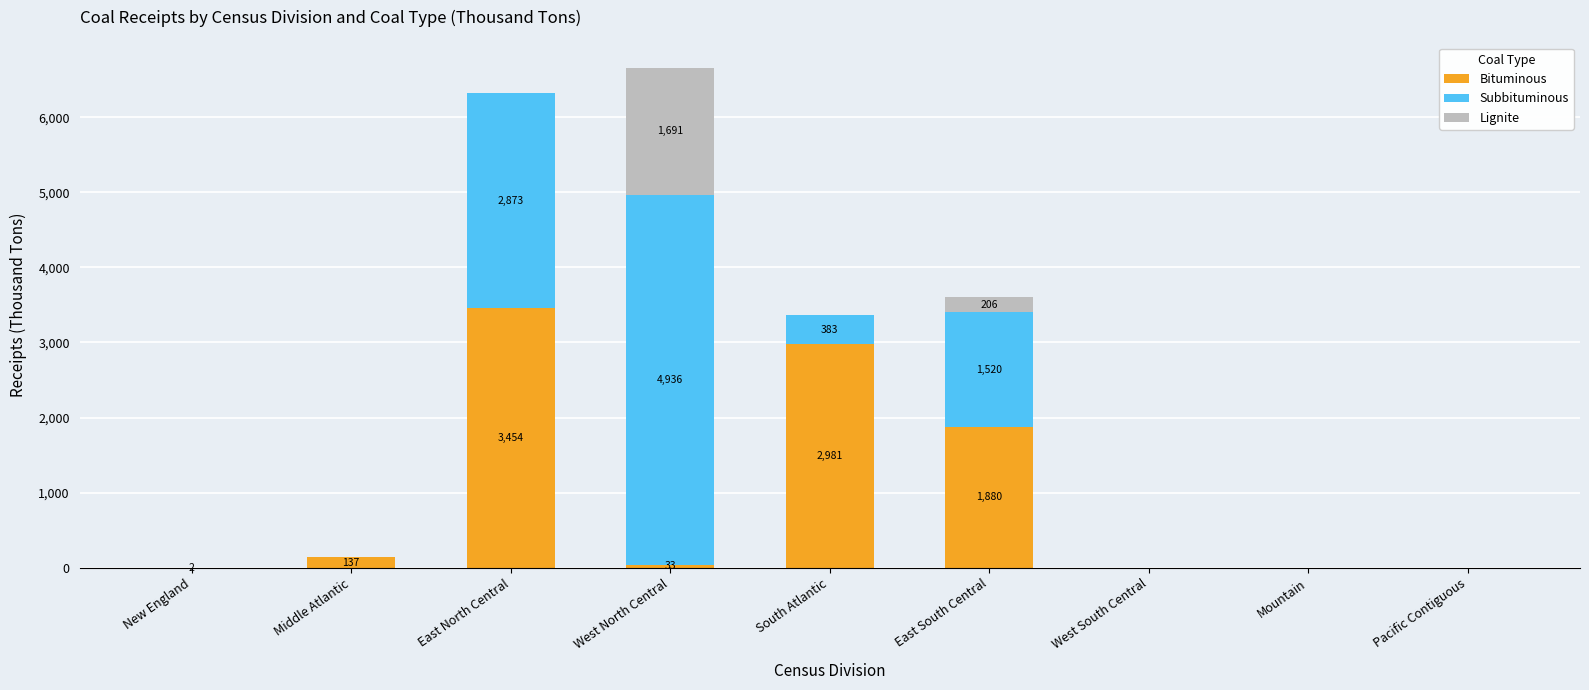

Is it true that Bituminous equals 2815 at East South Central?

False